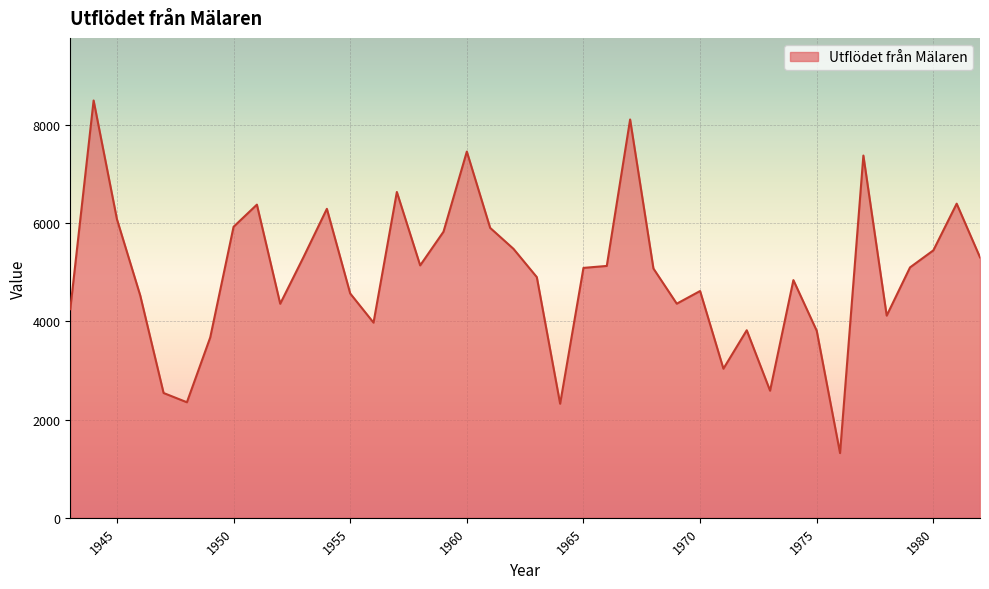

What is the maximum value shown in the chart?

8499.4